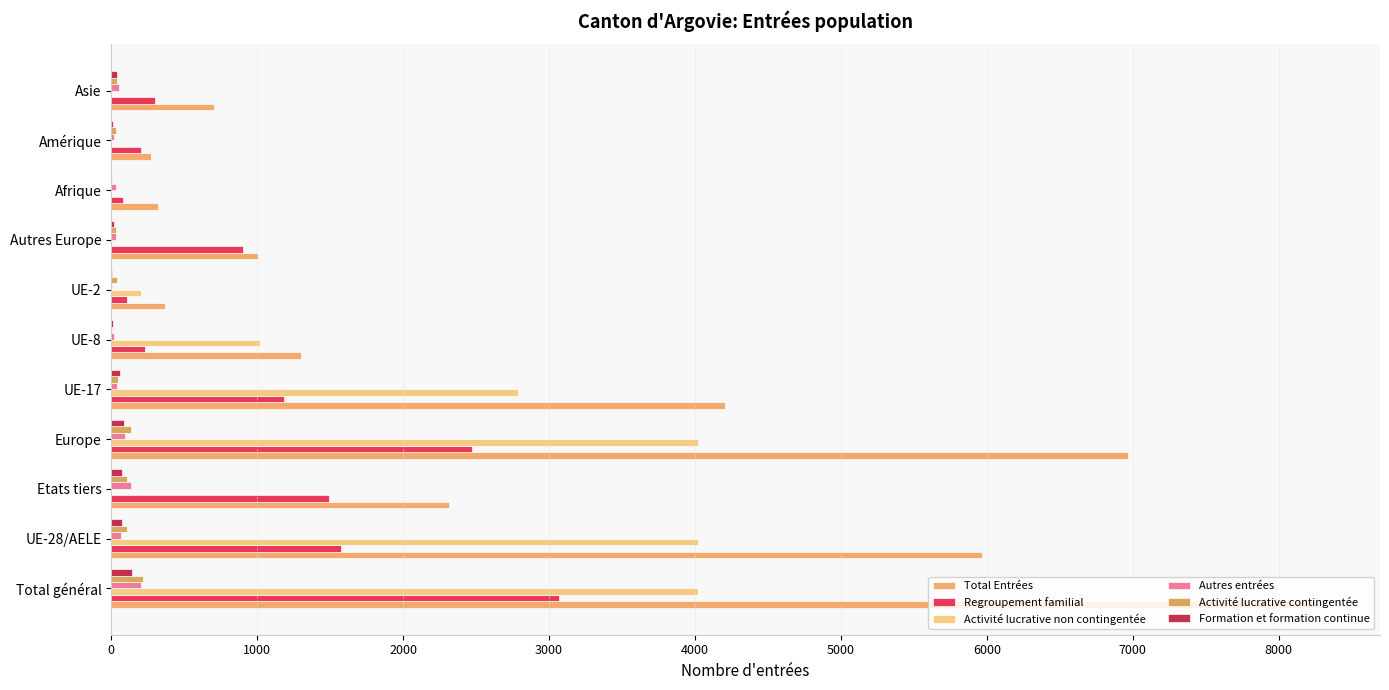

What is the difference between the maximum and minimum values in the Total Entrées series?

8008